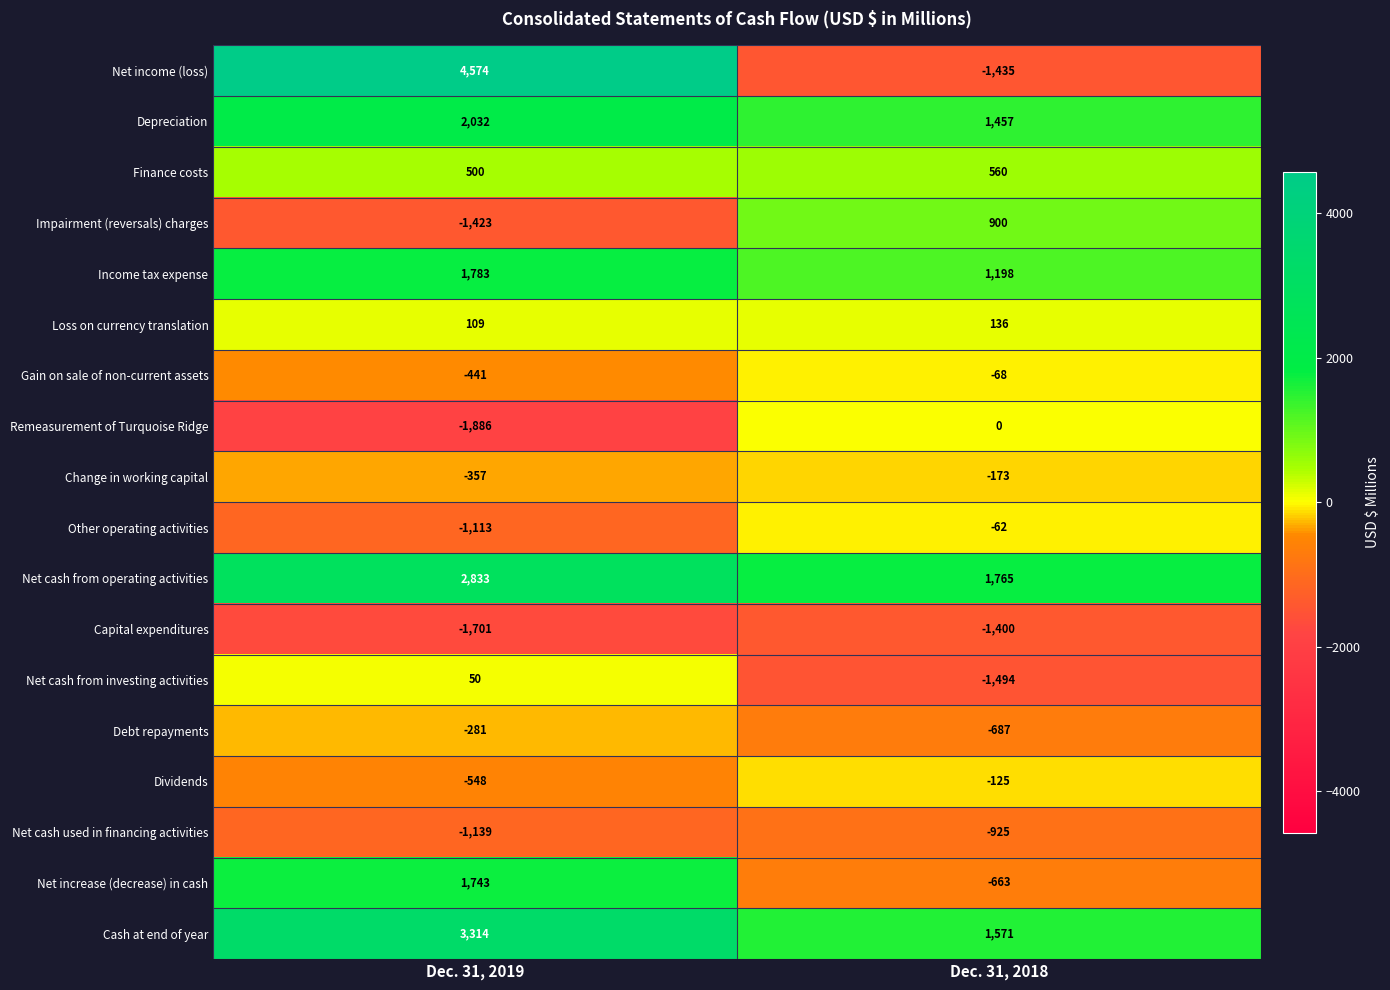

What is the difference between the maximum and minimum values in the Net cash used in financing activities series?

214